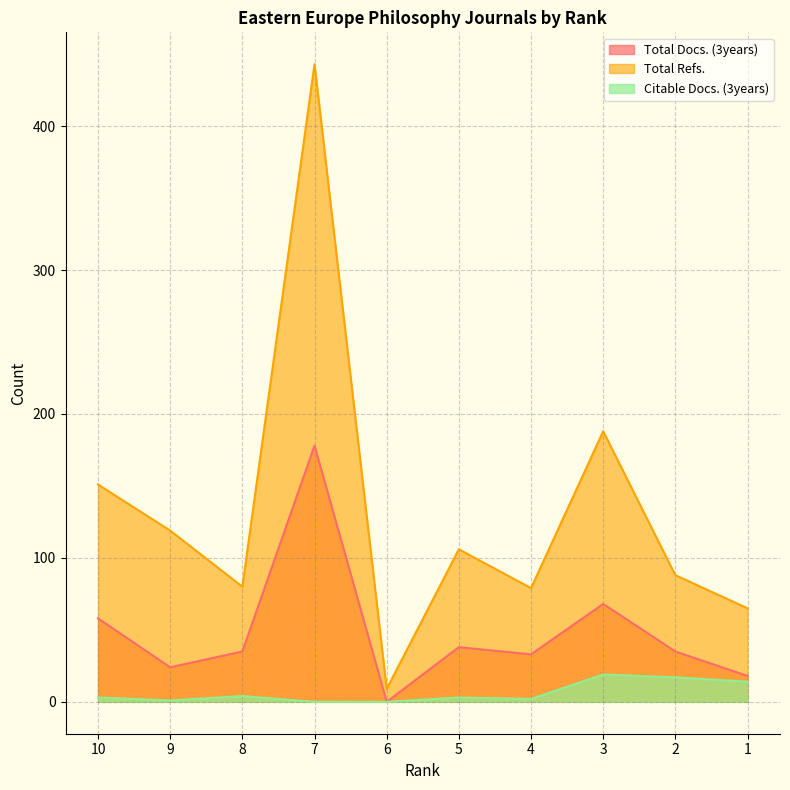

The Citable Docs. (3years) series shows 5 at 10. True or false?

False